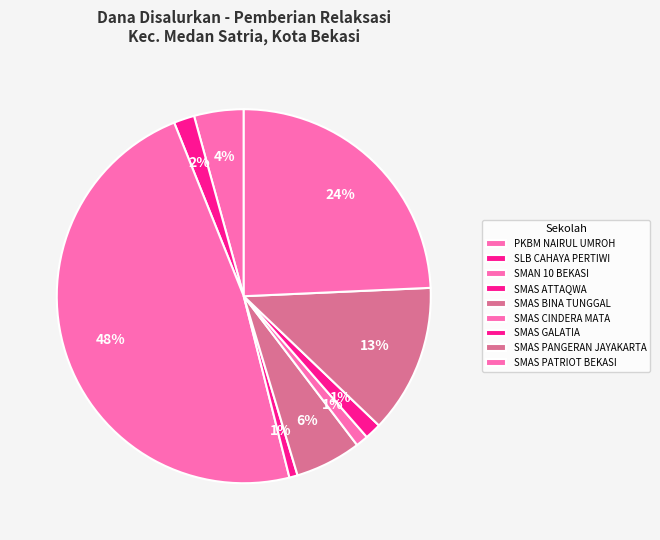

Count the number of slices in the pie.

9